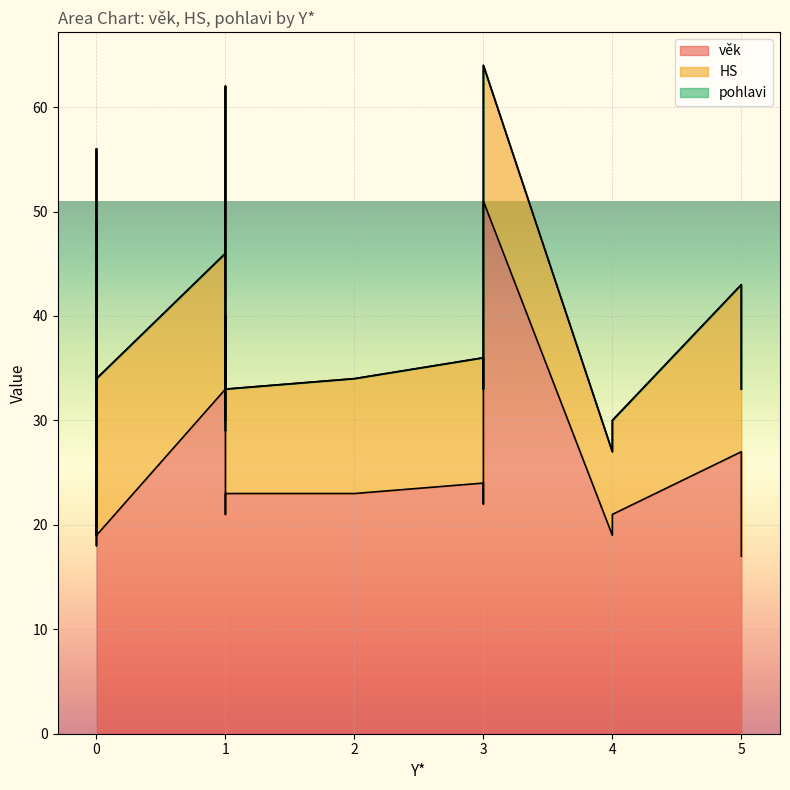

List the series in order of their overall mean, highest first.

věk, HS, pohlavi